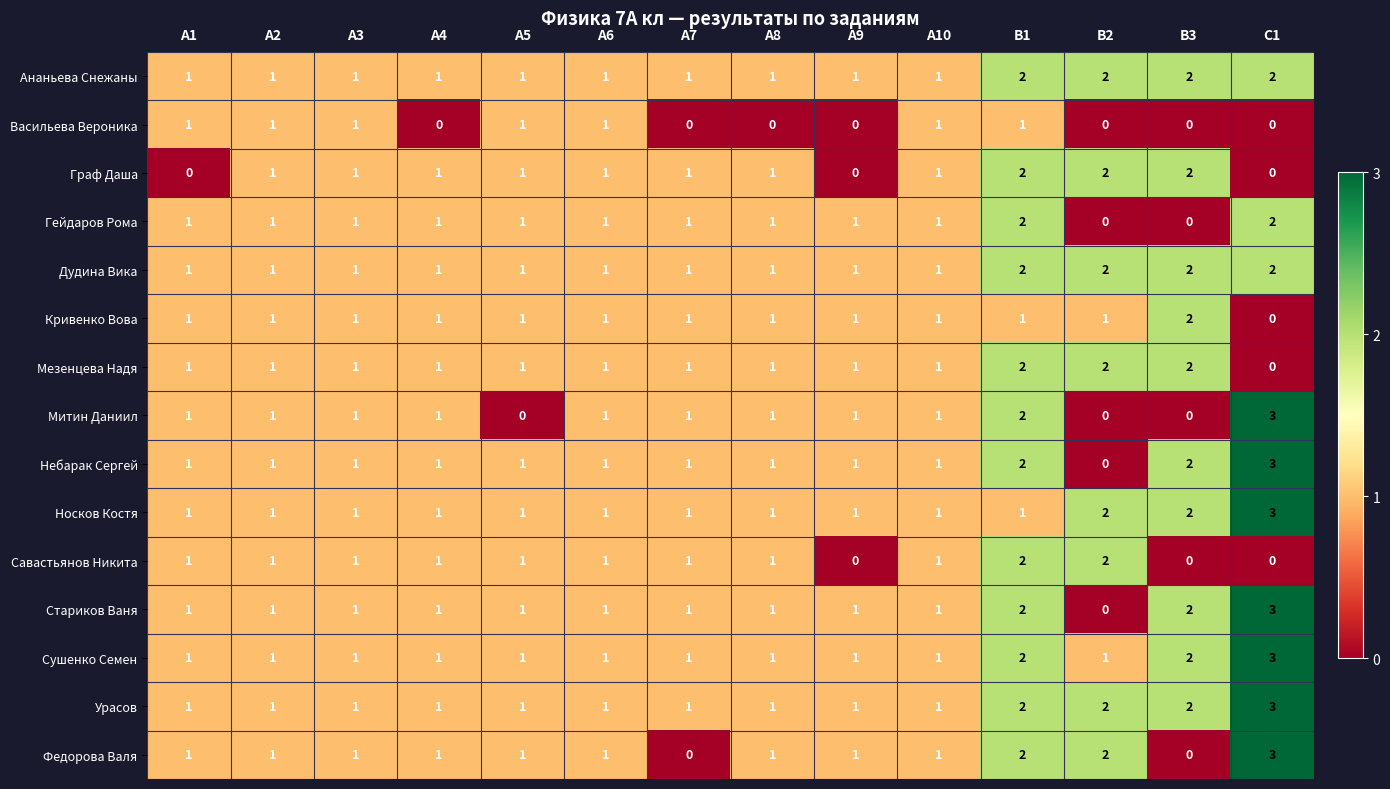

Between А7 and А8, which series saw the biggest shift?

Федорова Валя